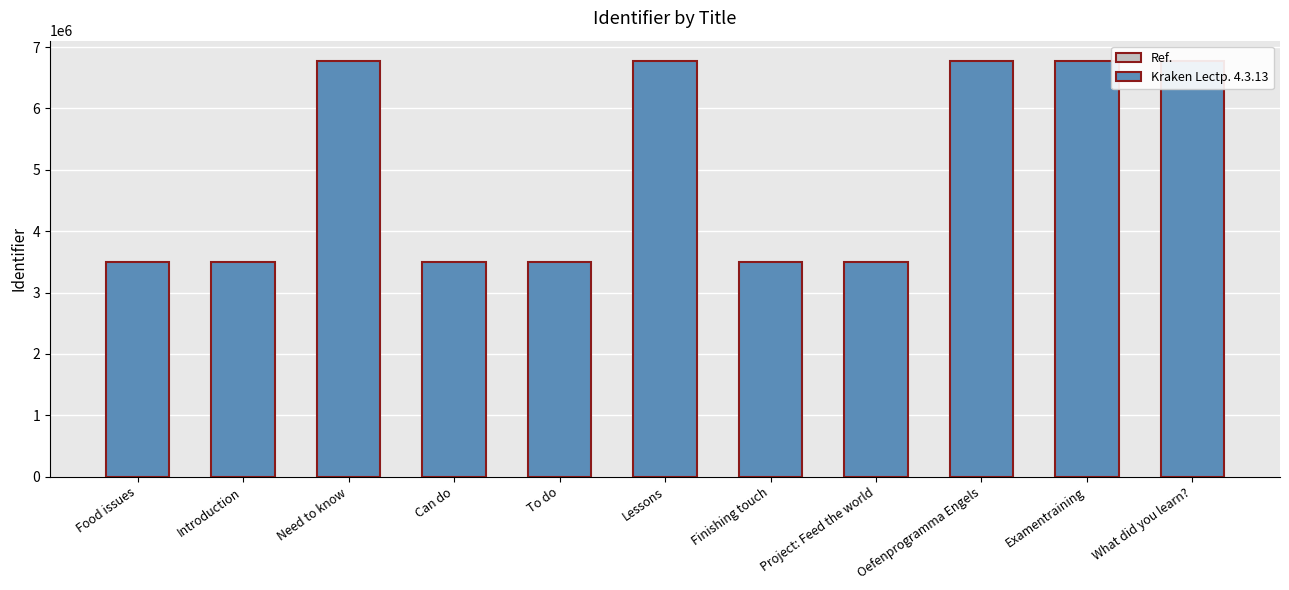

Reading left to right, transcribe all the data shown in this chart.

Food issues=3495444	Introduction=3495445	Need to know=6766088	Can do=3495451	To do=3495447	Lessons=6766090	Finishing touch=3495515	Project: Feed the world=3495516	Oefenprogramma Engels=6766092	Examentraining=6766094	What did you learn?=6766096